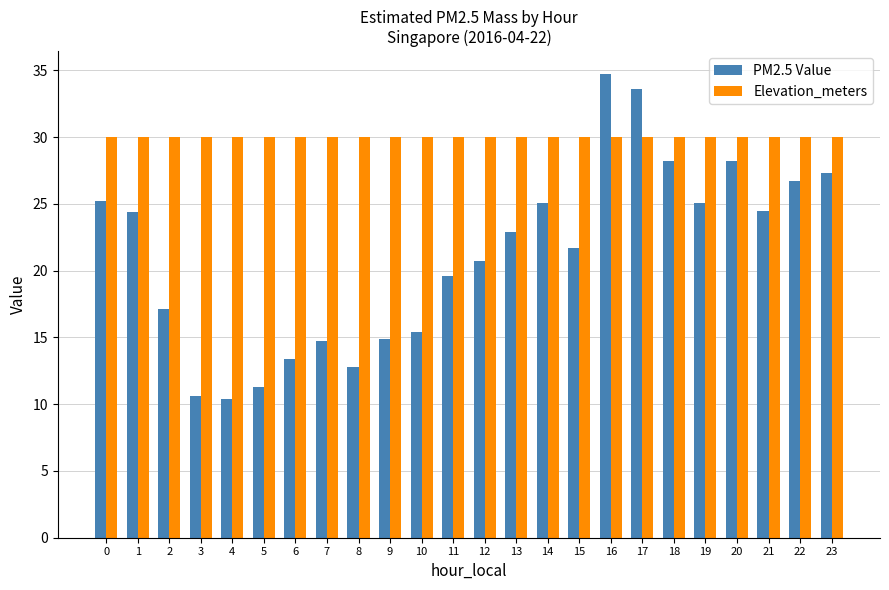

The value of Elevation_meters at 3 is 30.0. True or false?

True